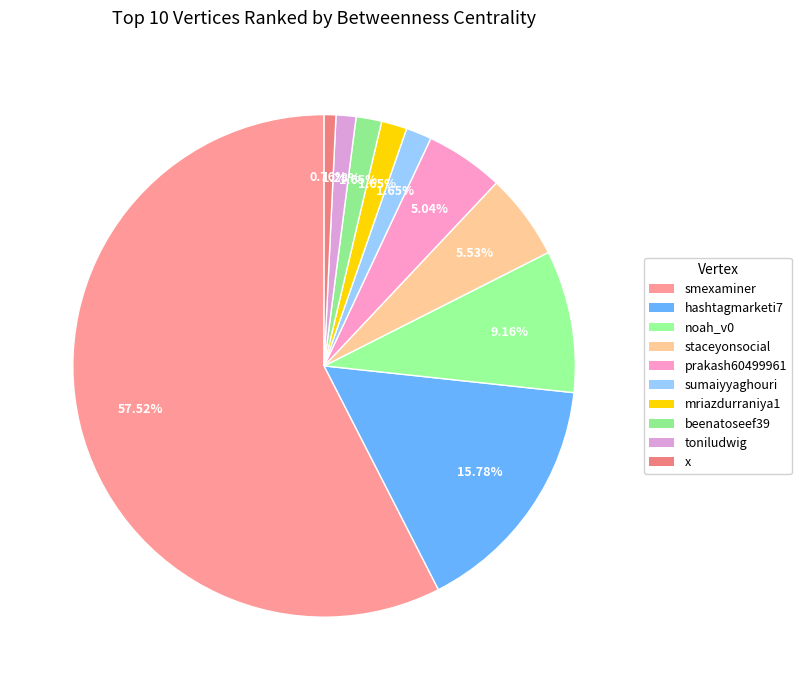

To the nearest percent, what percentage of the pie is hashtagmarketi7?

16%